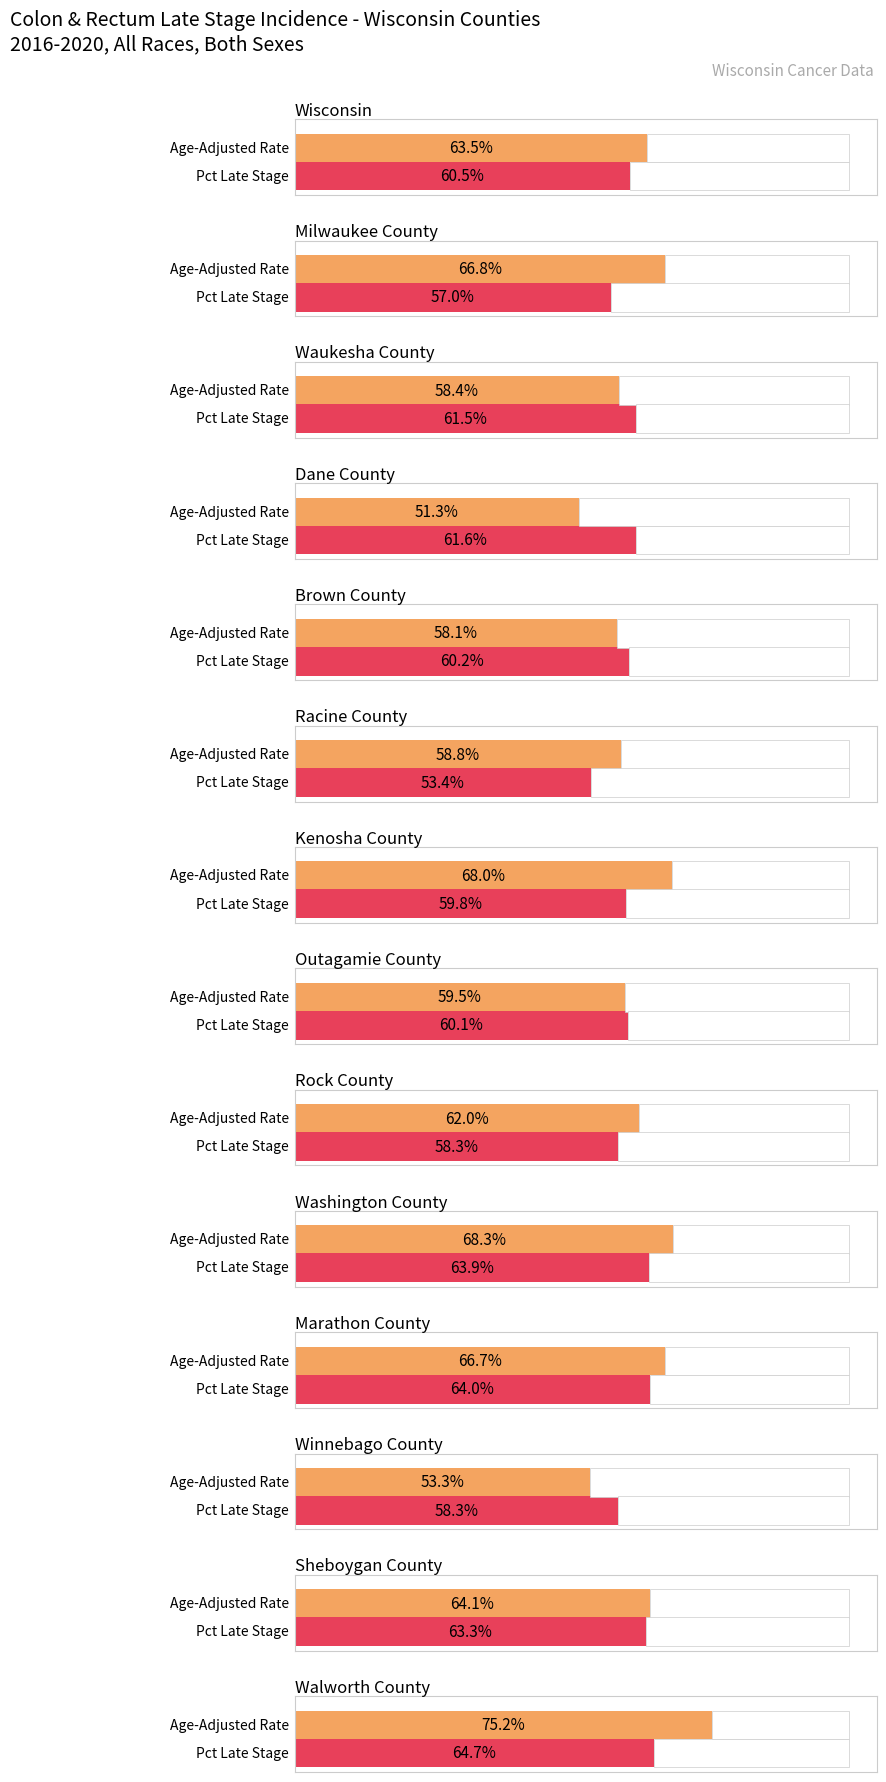

How many groups of bars are there?

14